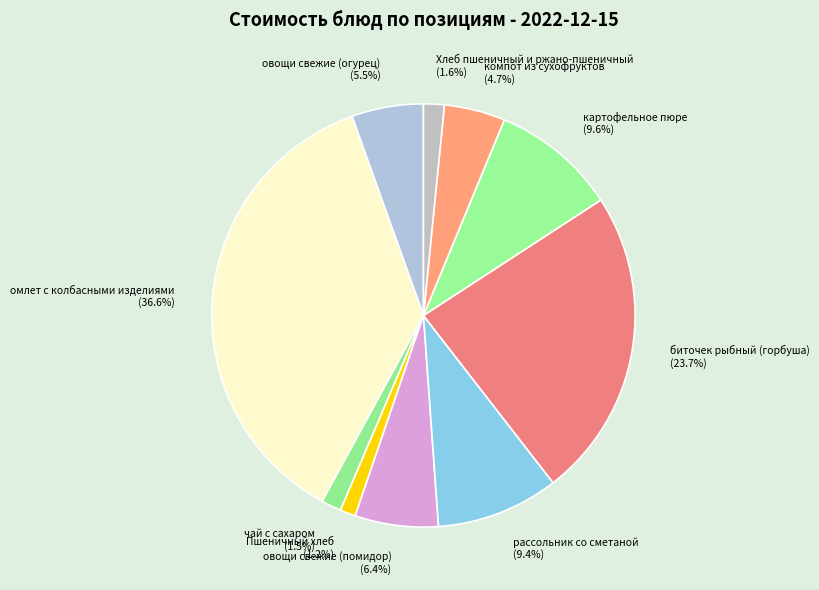

What is the ratio of the value at овощи свежие (помидор) to the value at овощи свежие (огурец)?

1.2